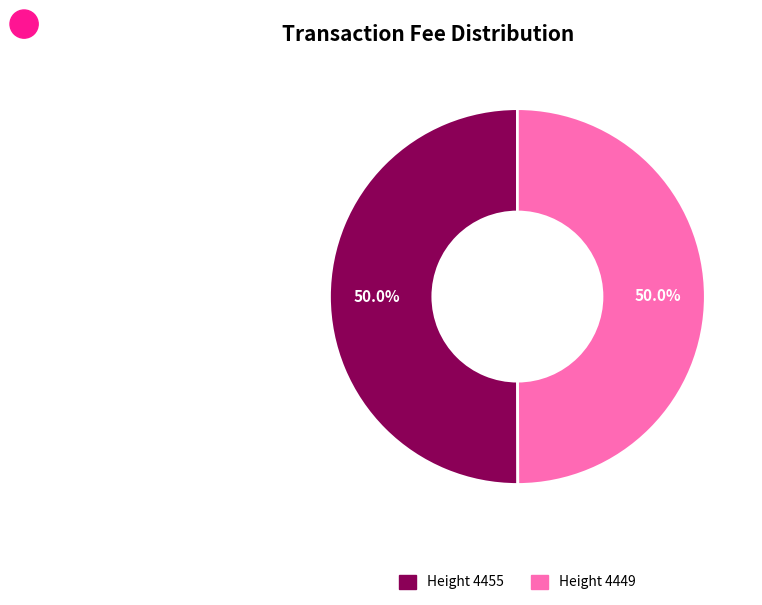

Which slice is the smallest?

4449